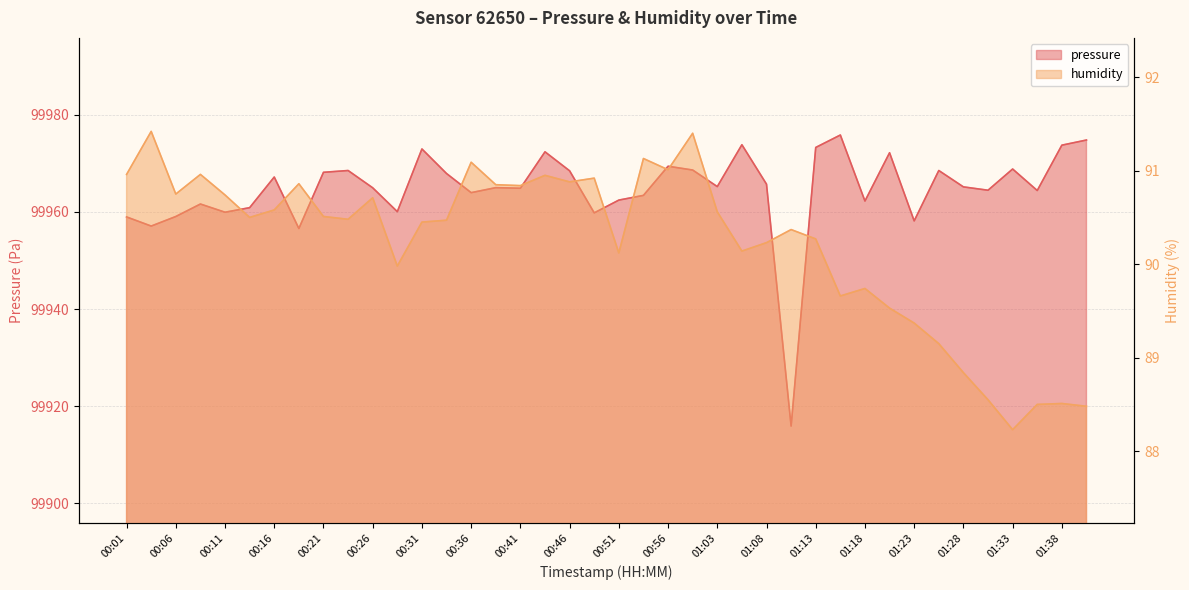

How many lines are shown in the chart?

2